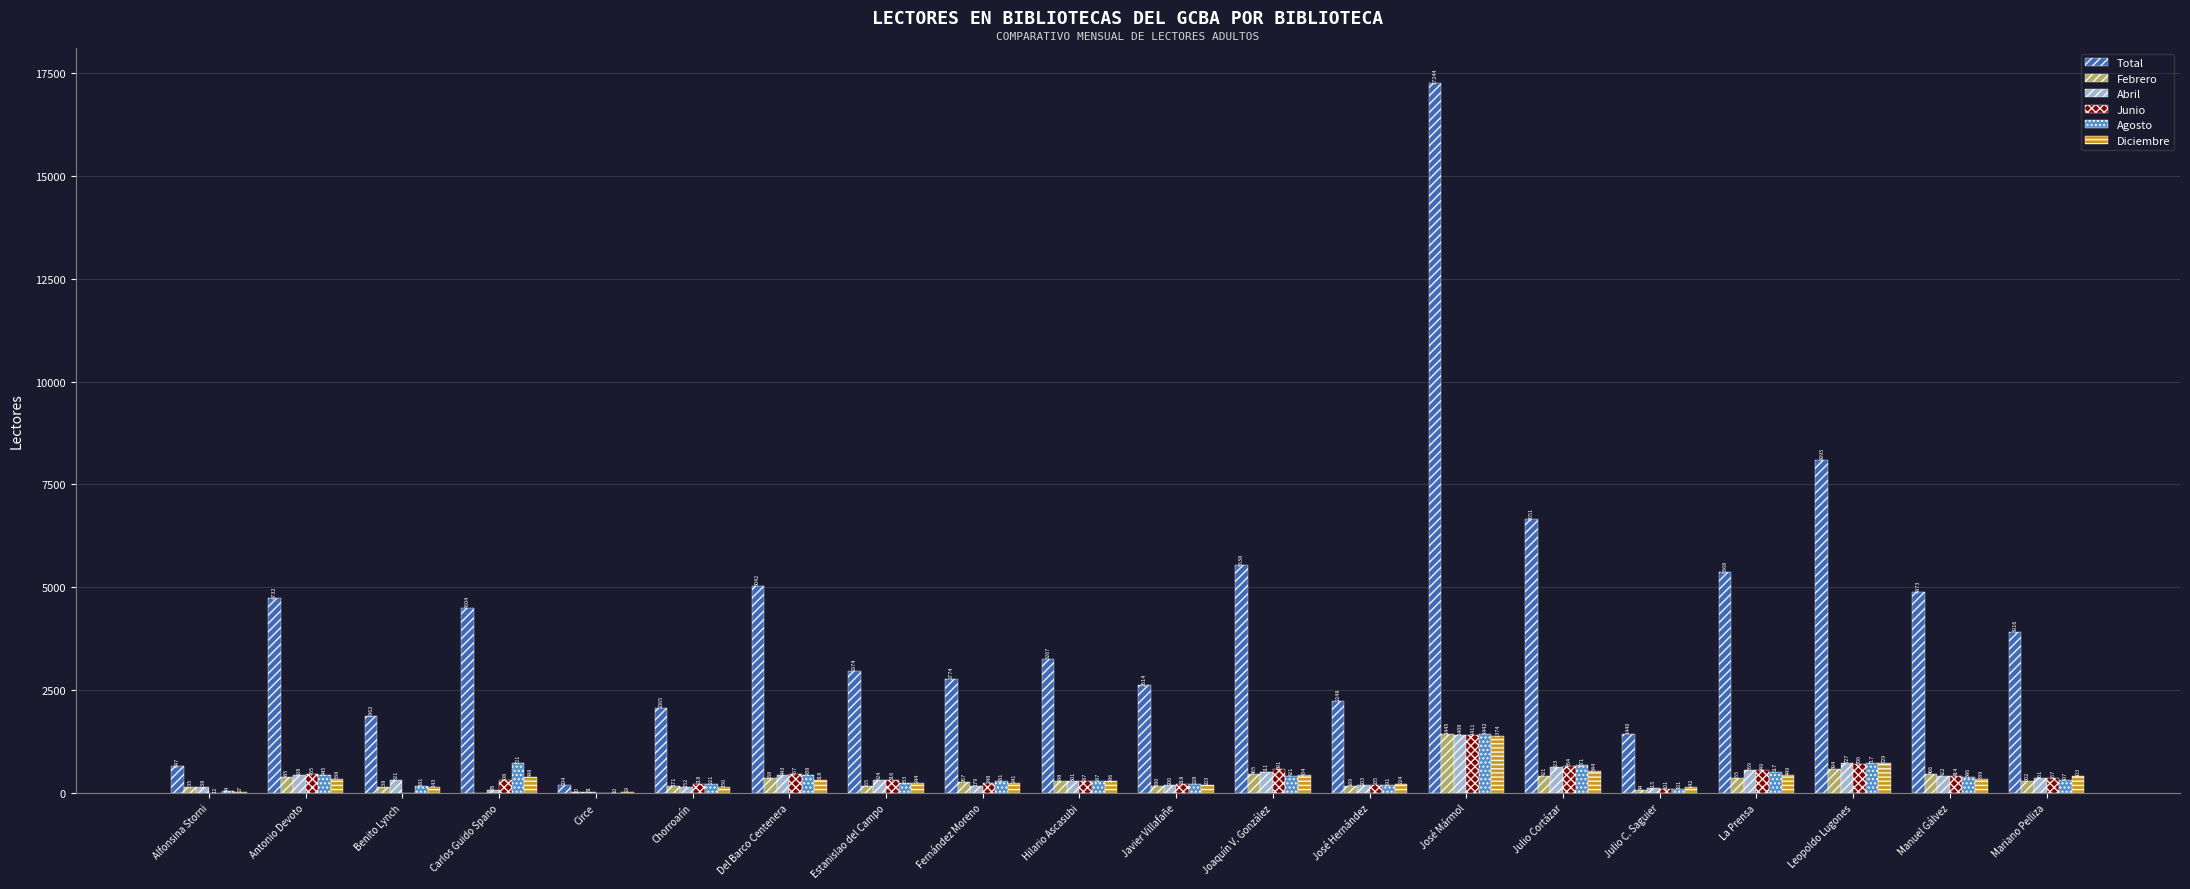

What is the sum of all Agosto values?

7842